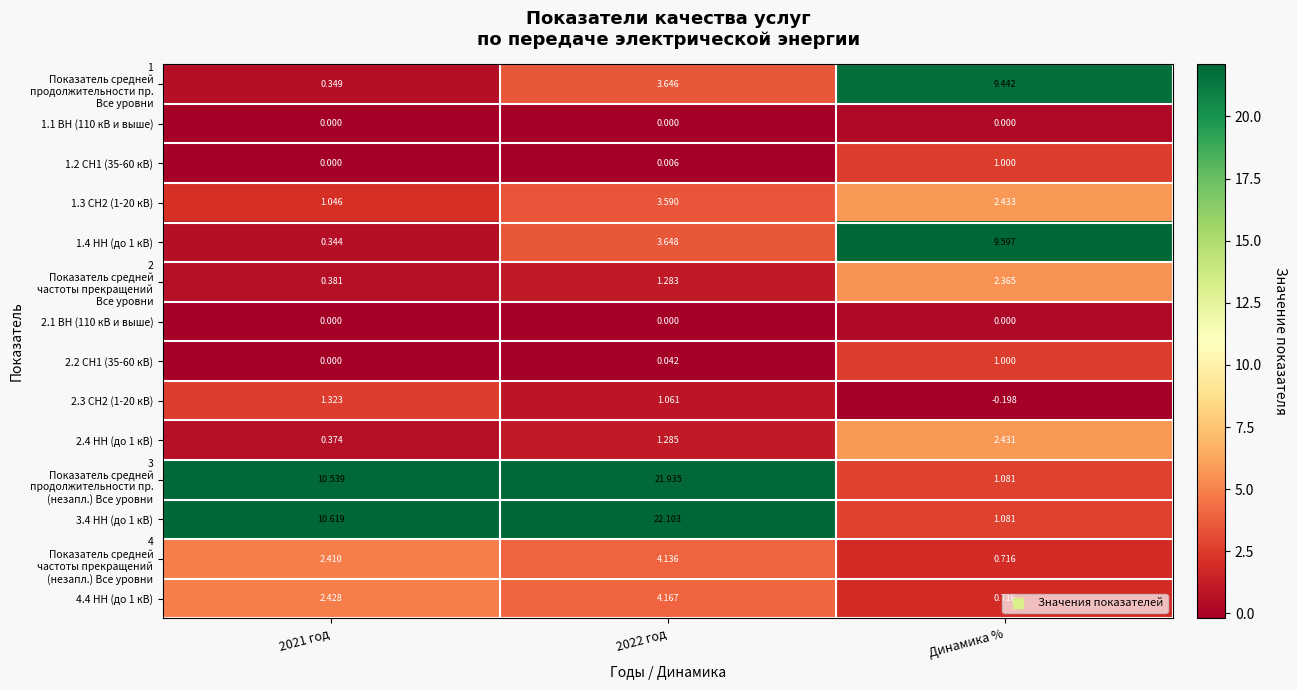

Which series has the widest spread of values?

3.4 НН (до 1 кВ)